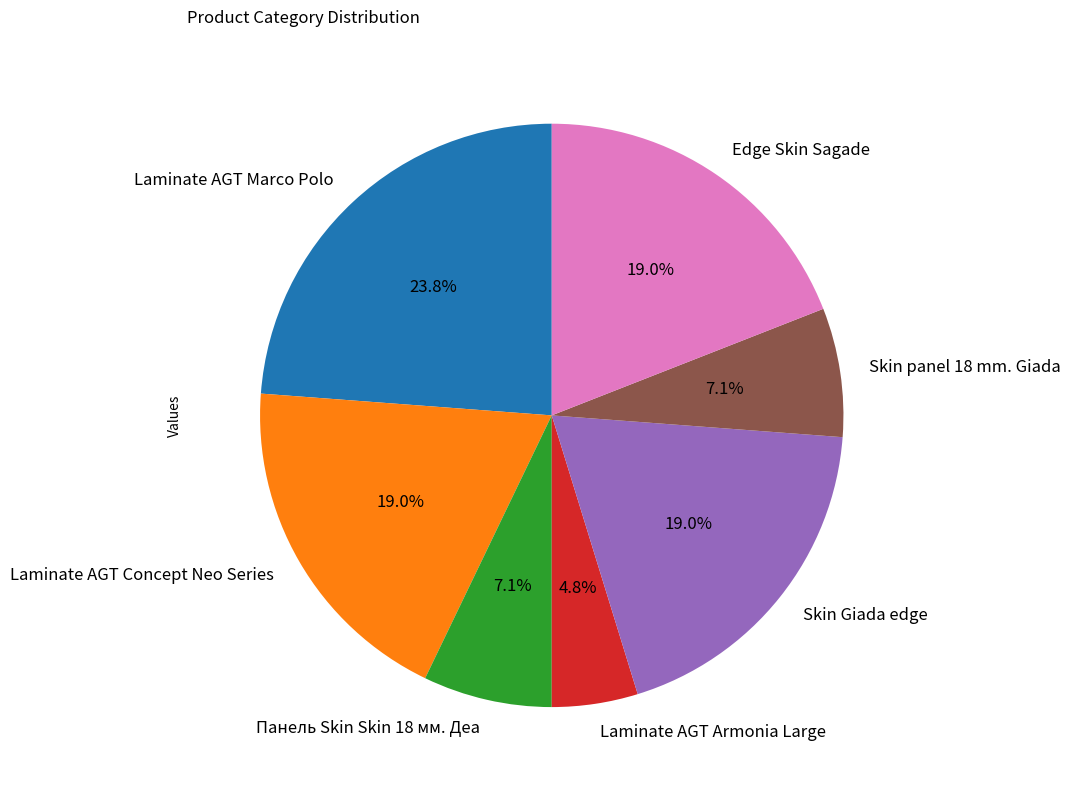

Is Edge Skin Sagade the majority of the pie?

No